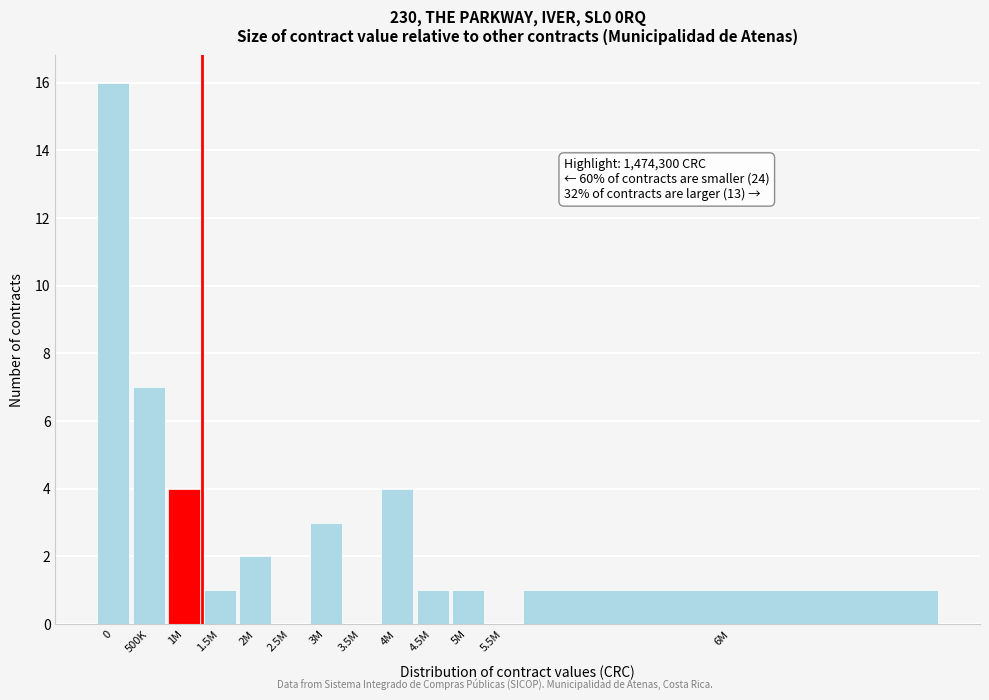

Reading left to right, transcribe all the data shown in this chart.

0=16	500K=7	1M=4	1.5M=1	2M=2	2.5M=0	3M=3	3.5M=0	4M=4	4.5M=1	5M=1	5.5M=0	6M=1